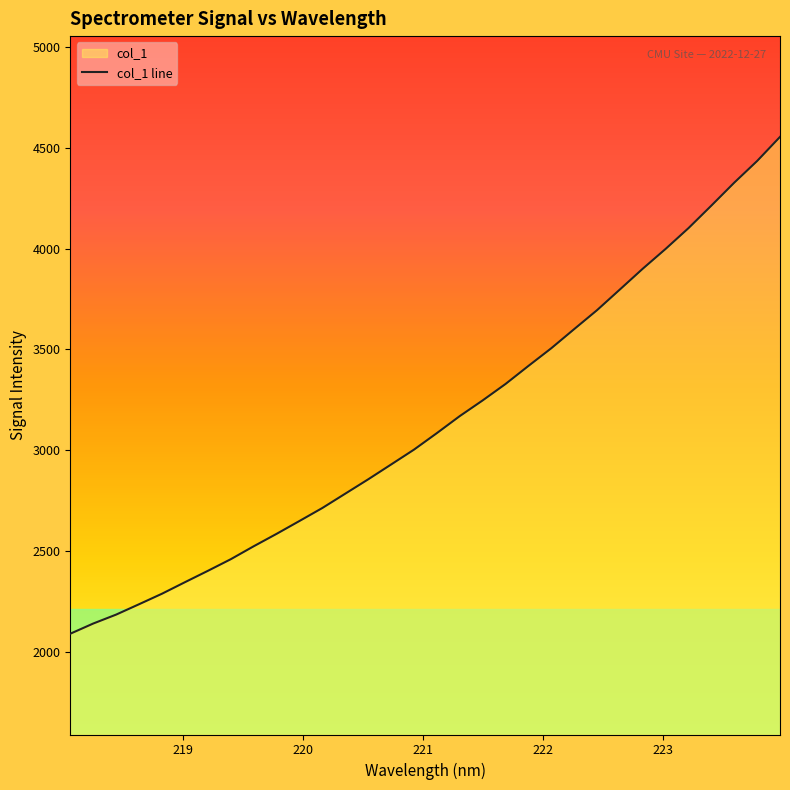

True or false: the data has more than 0 interior local peaks.

False